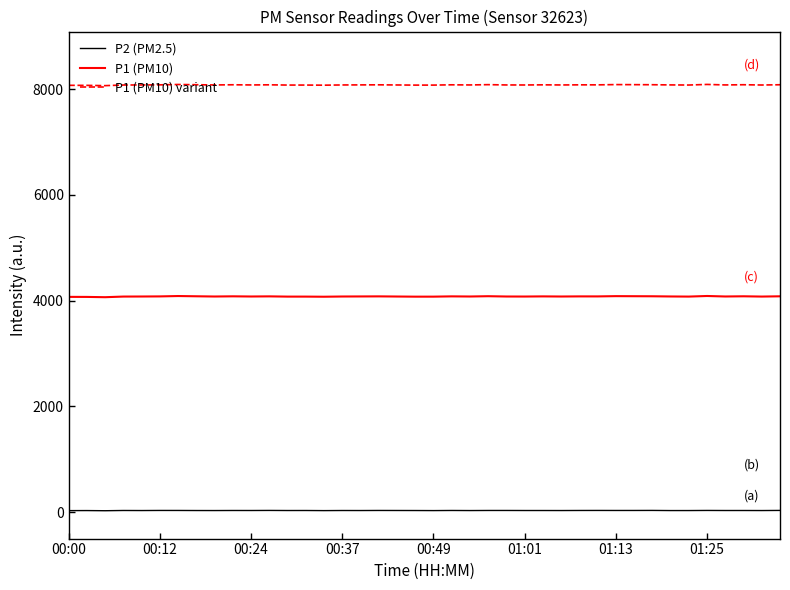

True or false: P2 (PM2.5) and P1 (PM10) intersect in this chart.

False